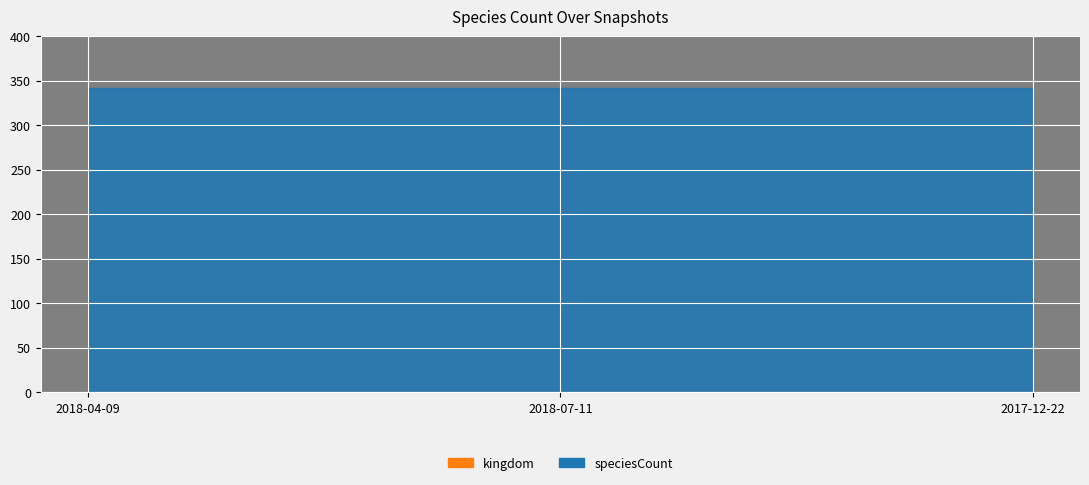

What is the value of the speciesCount point at the 1st from the left?

341